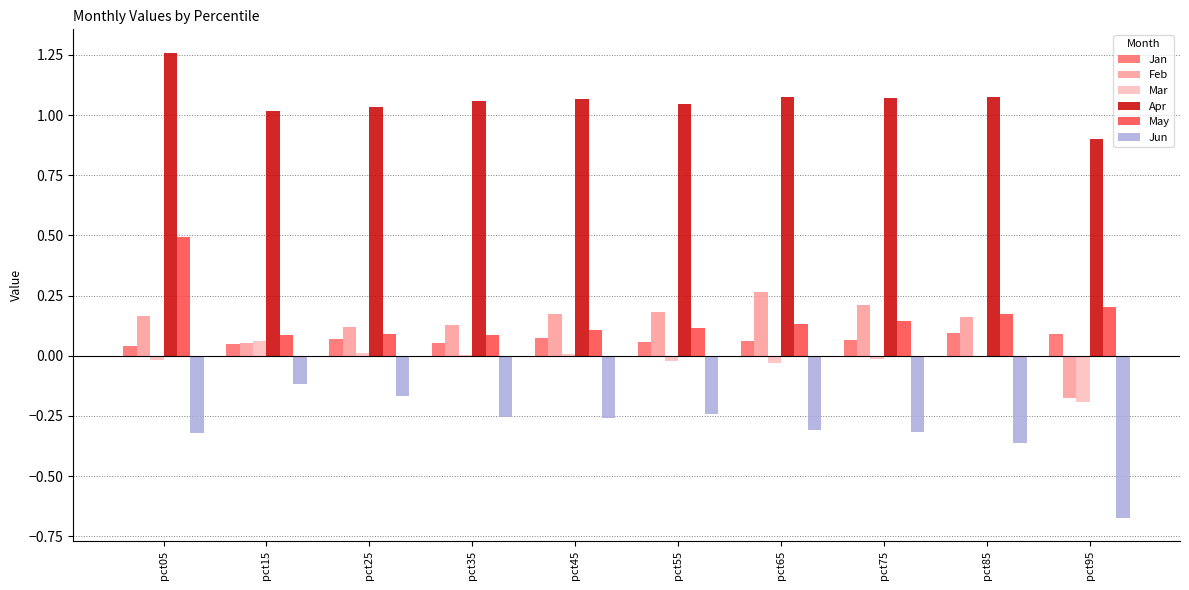

The Feb series shows 0.1 at pct45. True or false?

False